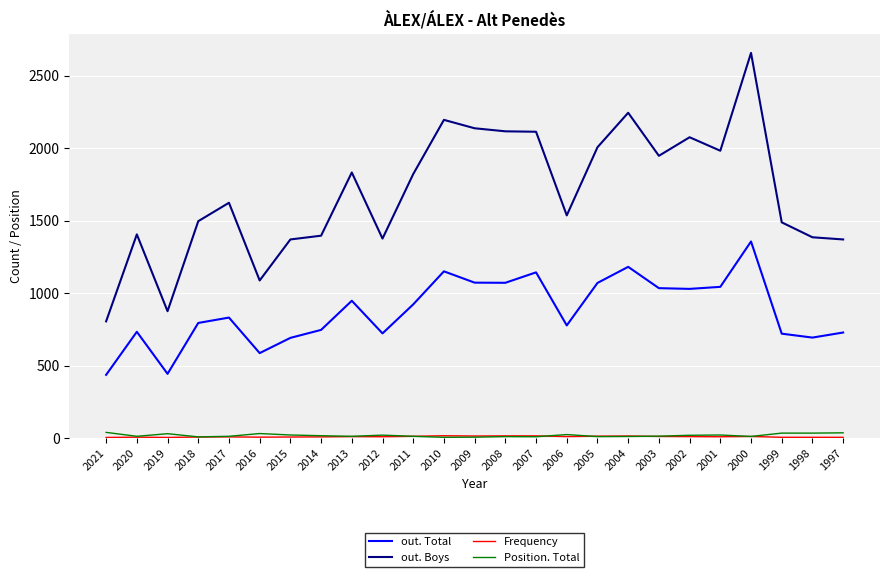

Which category has the highest value in the out. Total series?

2000